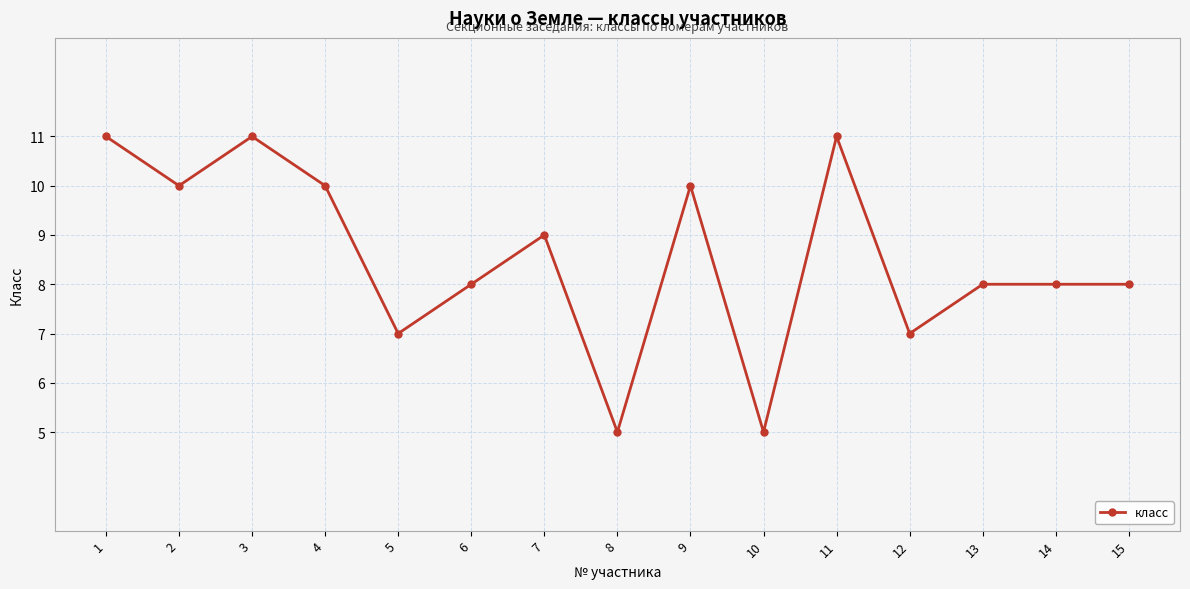

True or false: there are more than 1 points higher than both neighbors.

True